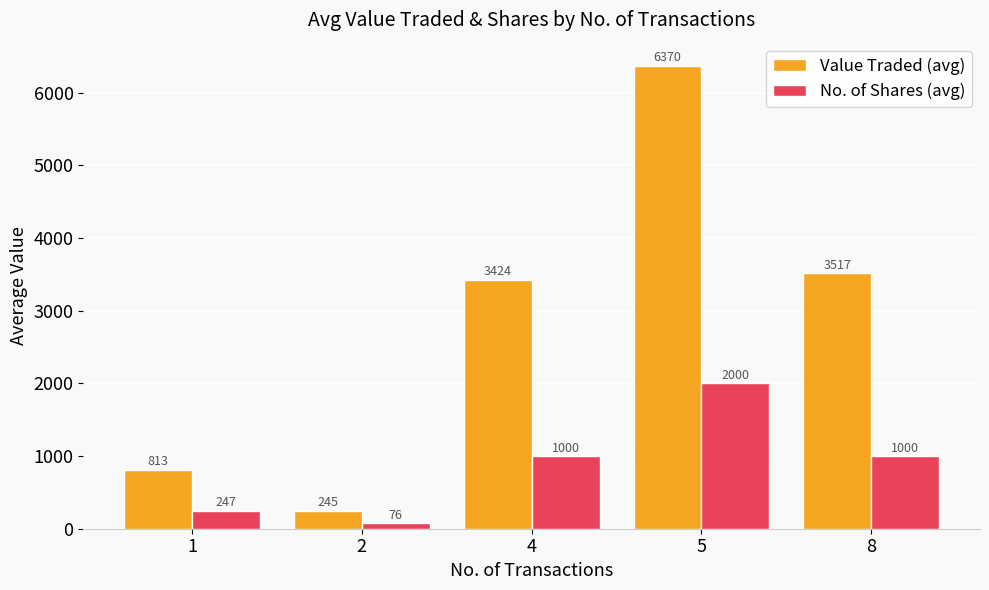

What is the difference between the highest and lowest values at 5?

4370.0